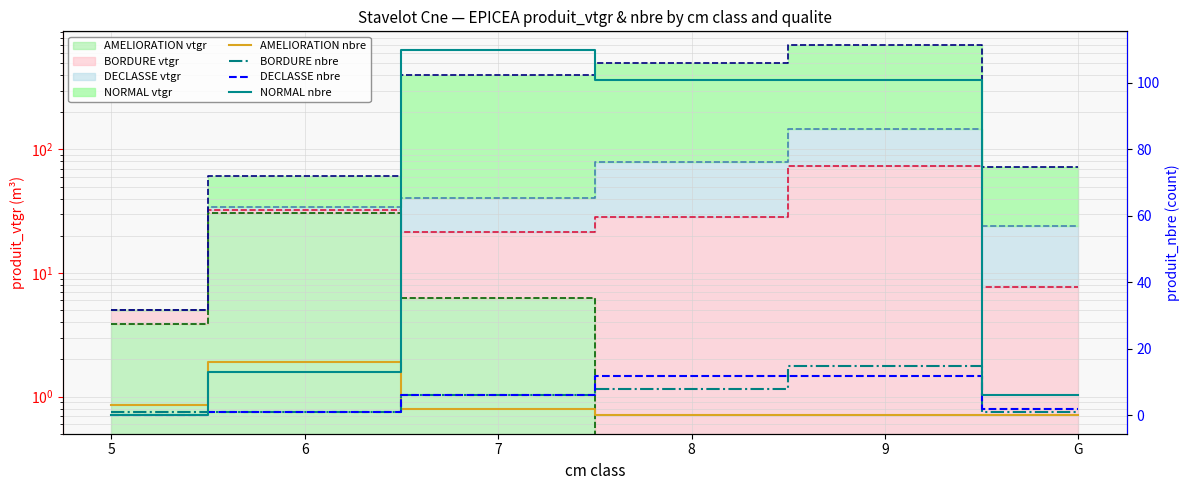

At which label does BORDURE nbre first exceed 6?

8